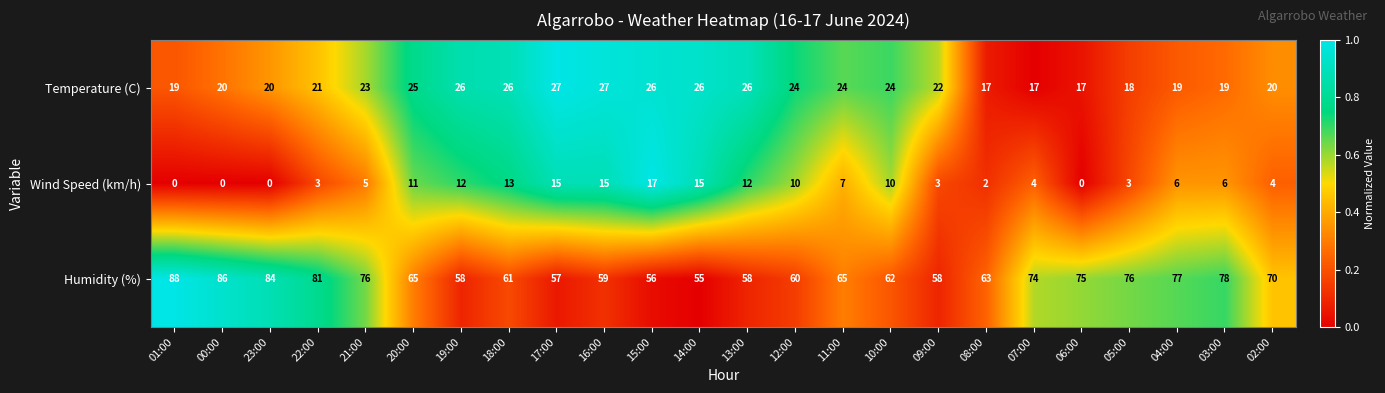

What is the spread (max minus min) of values at 13:00?

46